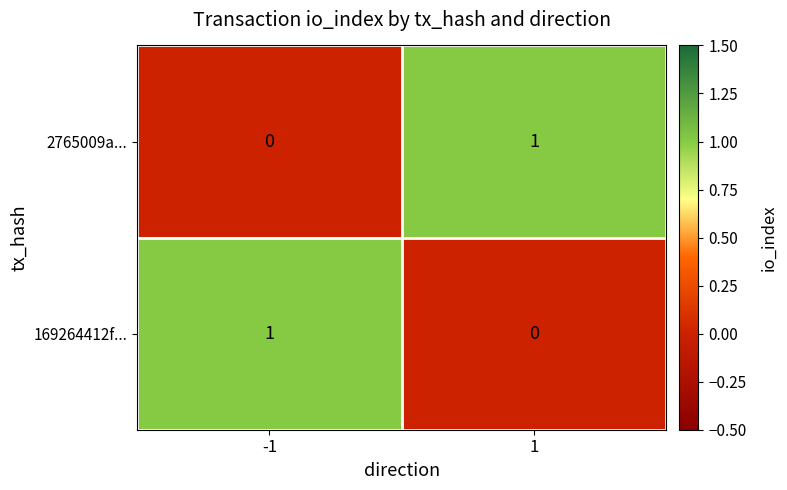

The value of 2765009a... at -1 is 0. True or false?

True